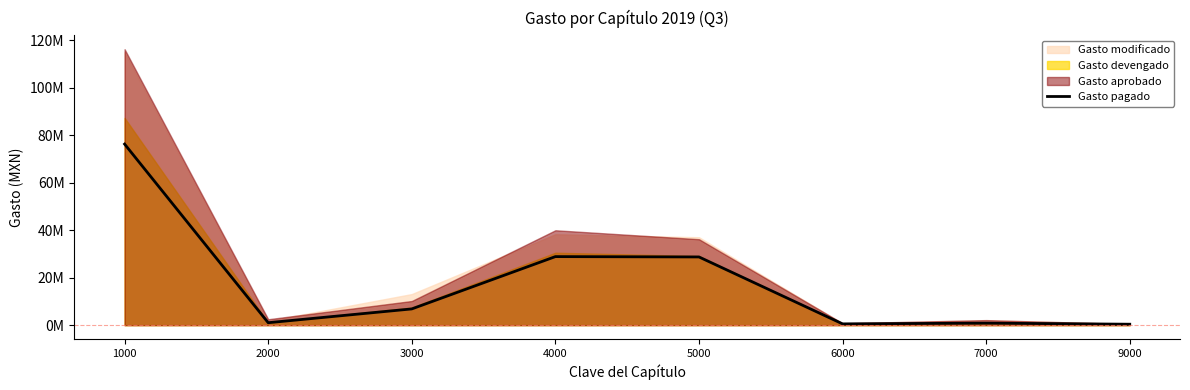

What is the sum of the values at 2000 and 3000?

7901712.6